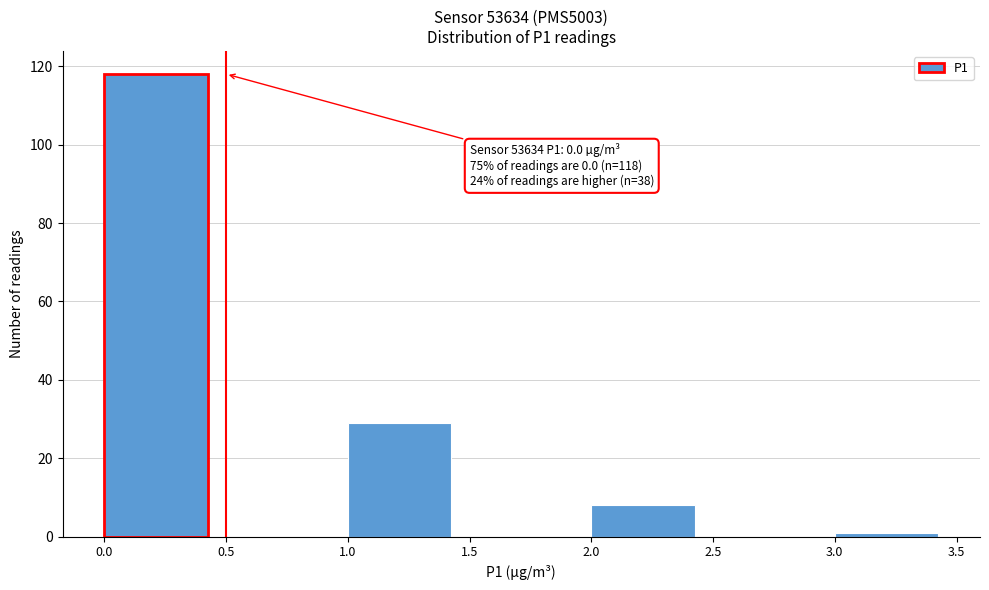

Over which range of the x-axis is the bar tallest?

0.0 to 0.5